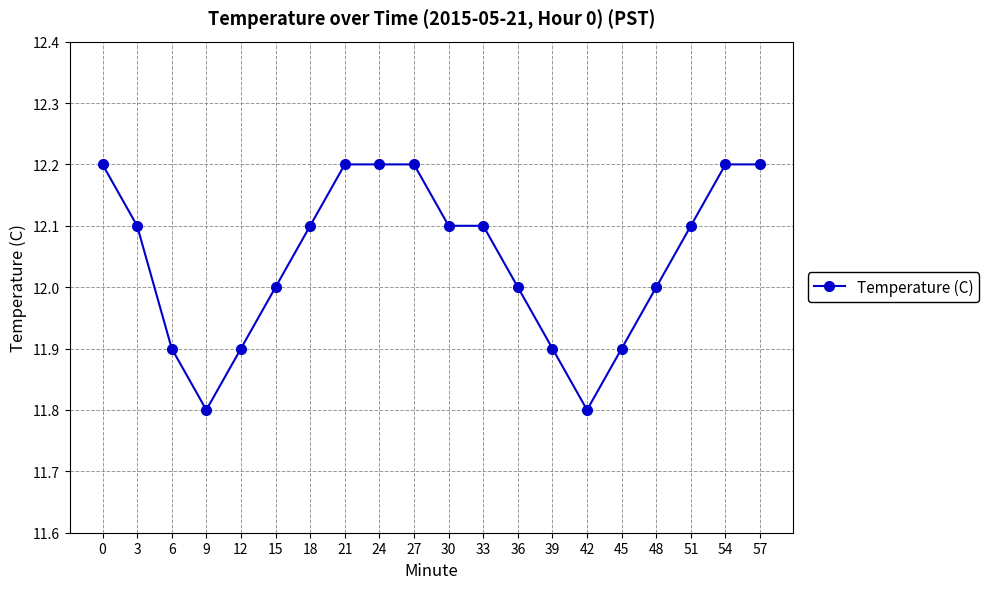

Reading right to left, what are all the values shown in this chart?

12.2	12.2	12.1	12.0	11.9	11.8	11.9	12.0	12.1	12.1	12.2	12.2	12.2	12.1	12.0	11.9	11.8	11.9	12.1	12.2